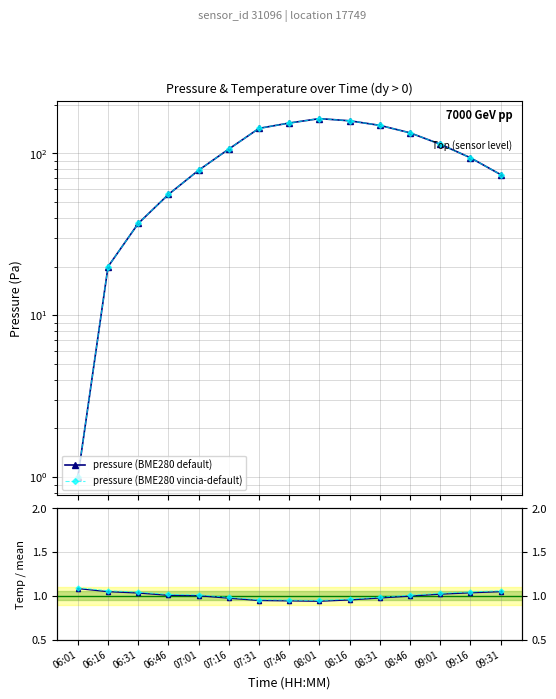

Which series has the widest spread of values?

pressure (BME280 default)